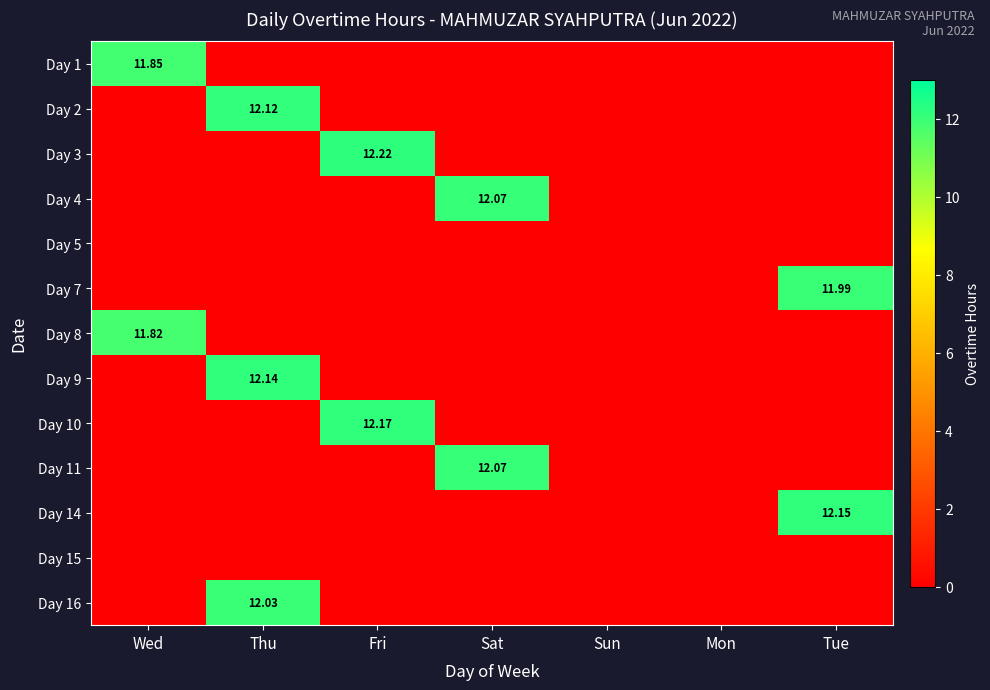

Rank the series at Mon from highest to lowest value.

Day 1, Day 2, Day 3, Day 4, Day 5, Day 7, Day 8, Day 9, Day 10, Day 11, Day 14, Day 15, Day 16